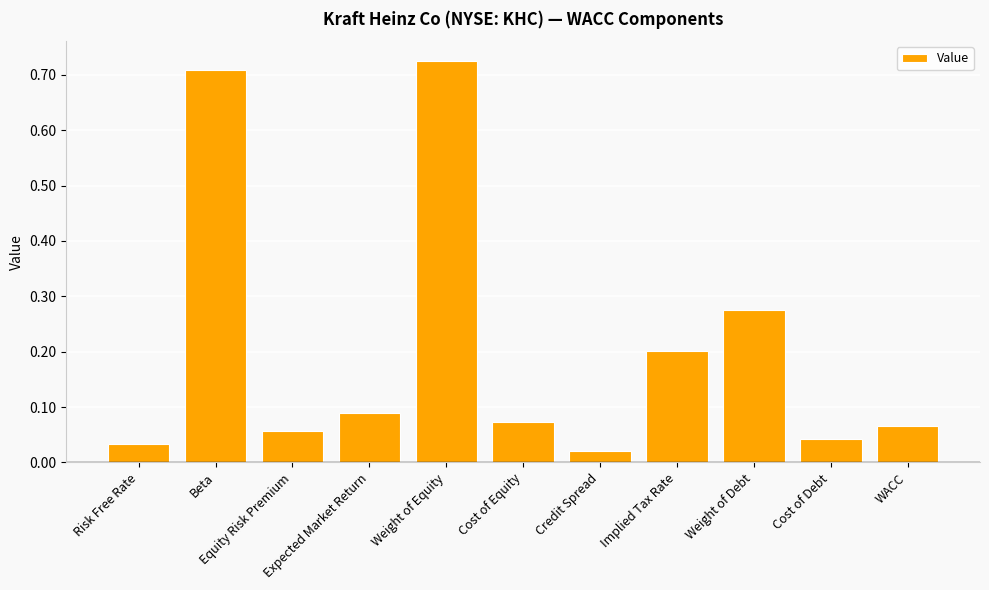

At which label is the value closest to 0?

Credit Spread